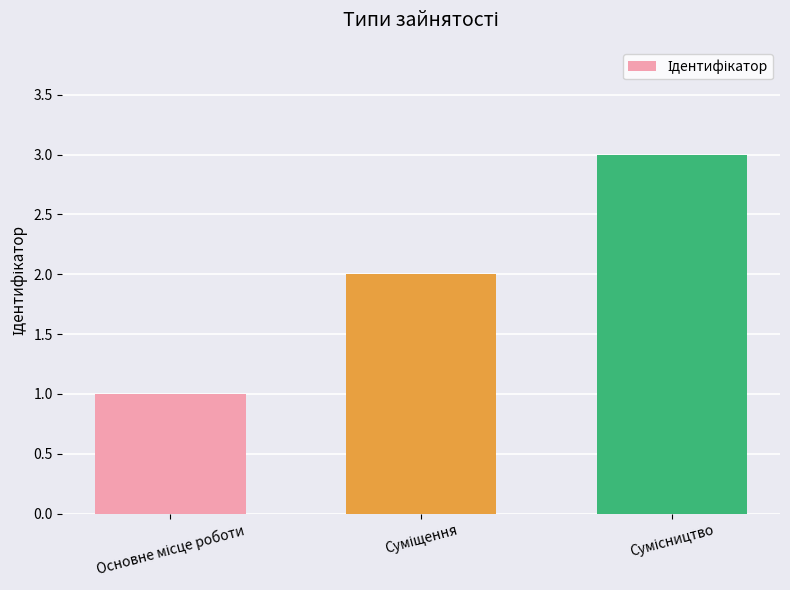

What is the sum of all values?

6